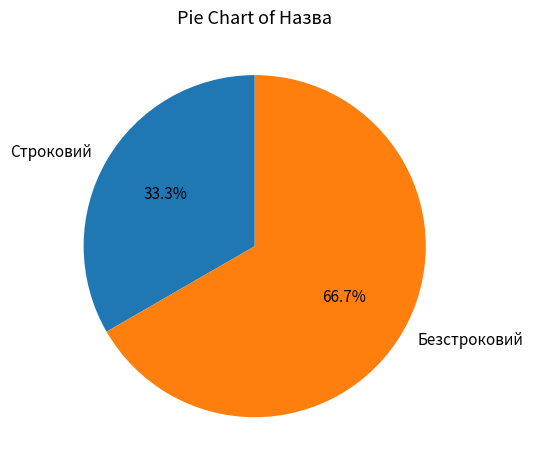

To the nearest percent, what is the combined percentage of Безстроковий and Строковий?

100%